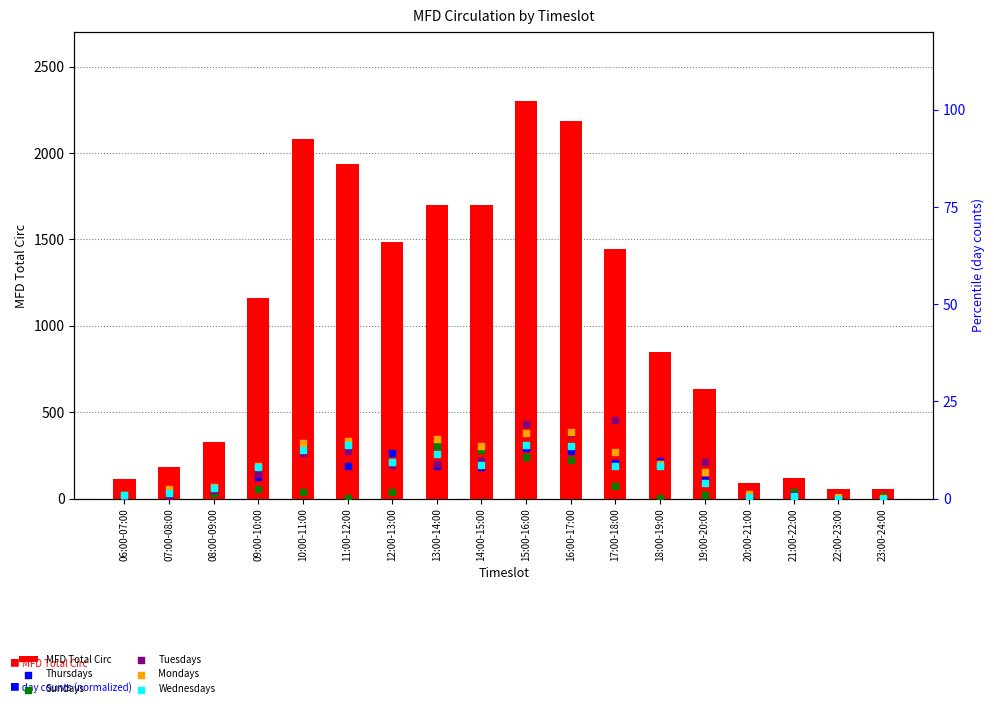

What is the total value across all series at 13:00-14:00?

1758.8